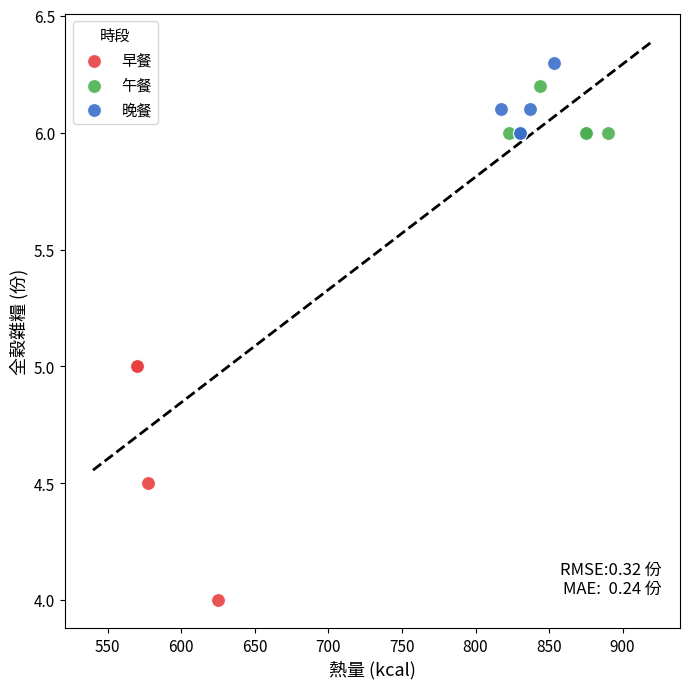

Which series contains the lowest Y value?

早餐